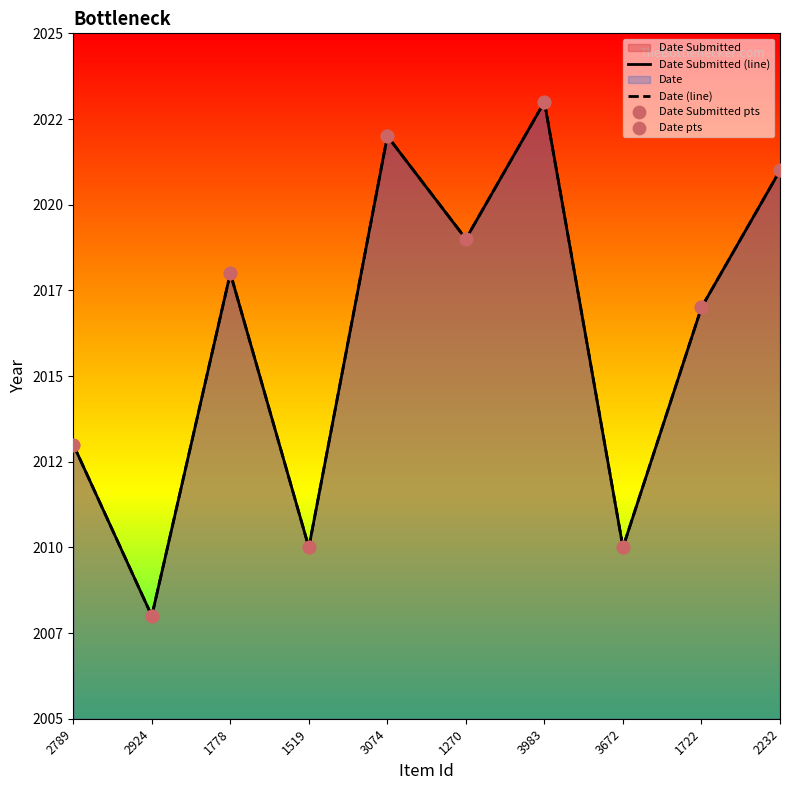

At how many categories does at least one series exceed 2009?

9